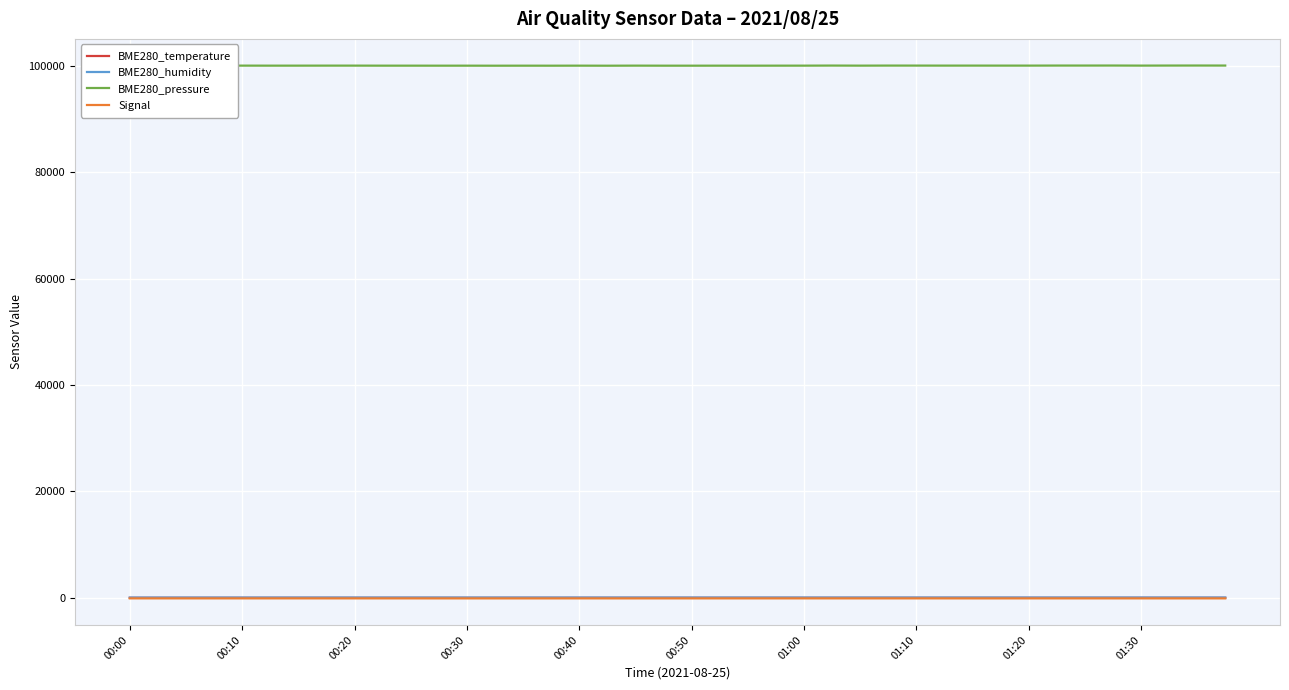

Which series has the largest total across all categories?

BME280_pressure